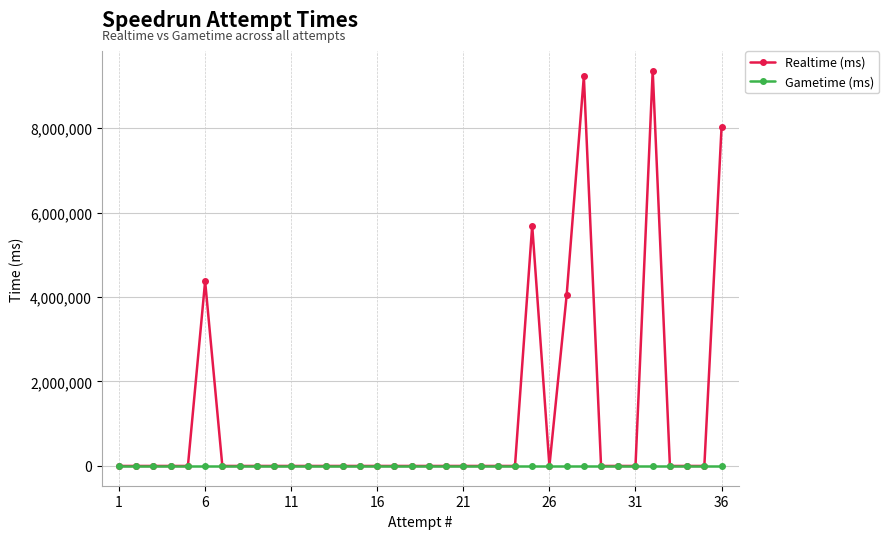

Which series has the widest spread of values?

Realtime (ms)